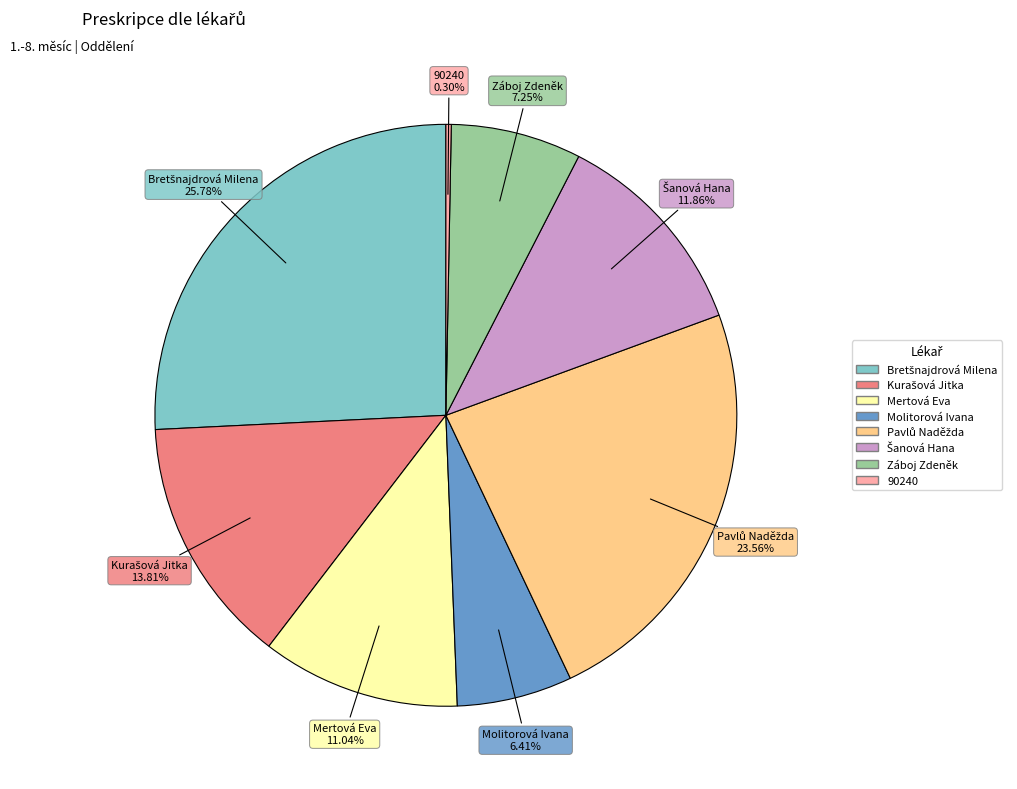

Which slice is the smallest?

90240